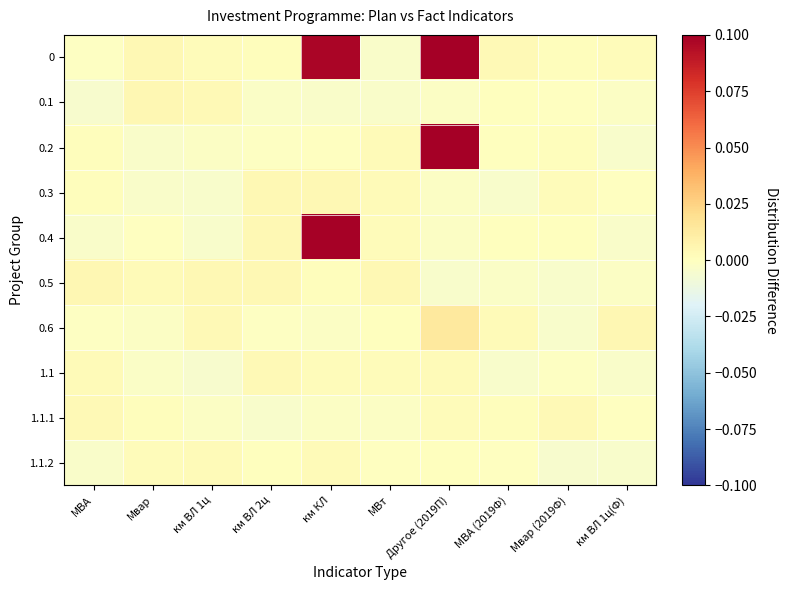

What is the spread (max minus min) of values at км КЛ?

0.1